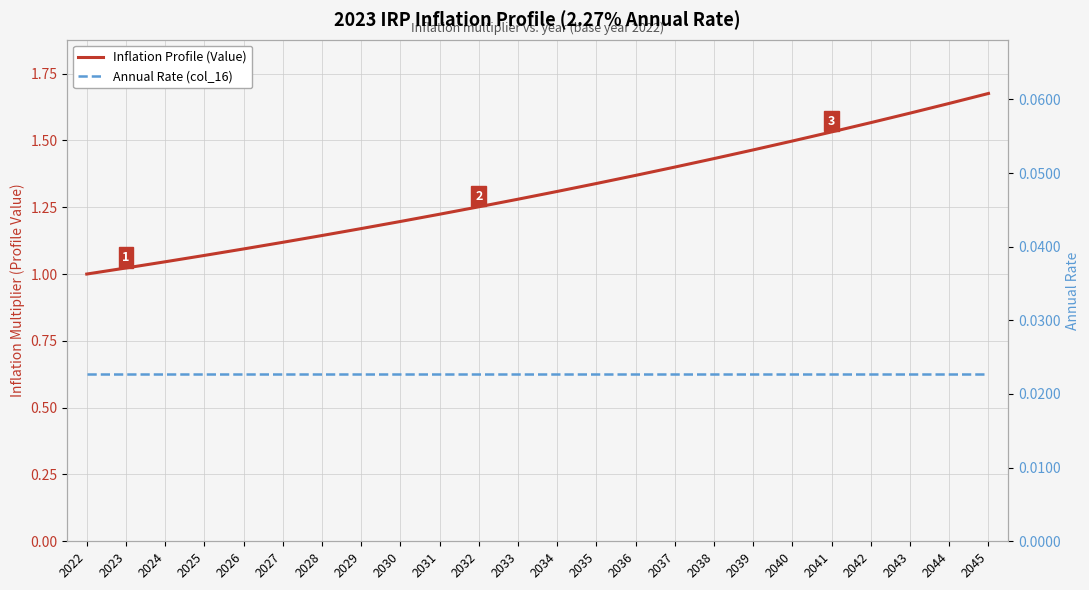

True or false: Inflation Profile (Value) has more than 0 points higher than both neighbors.

False